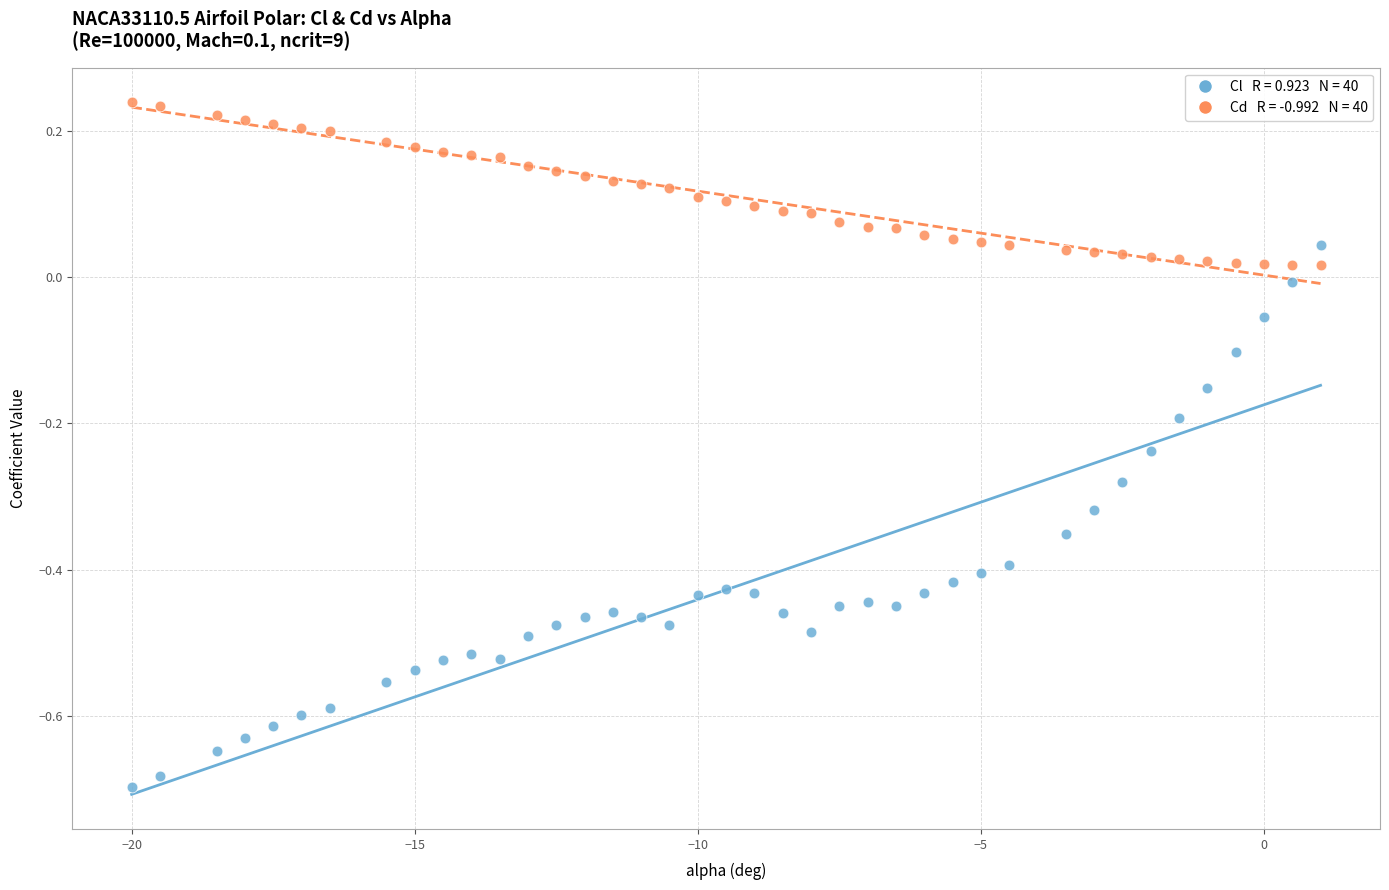

Across all data points, what is the range of X values (max minus min)?

21.0